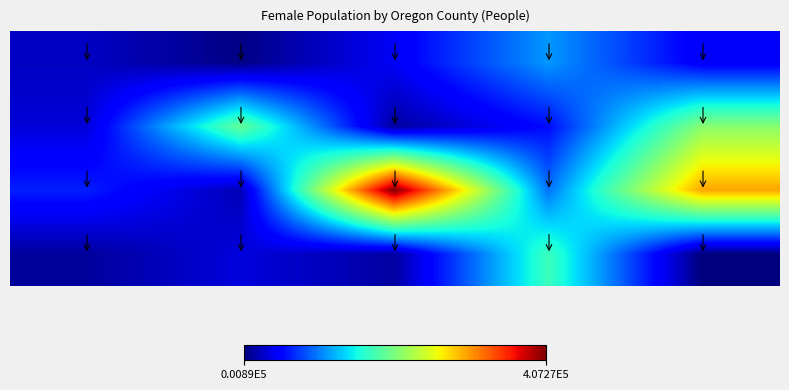

Count the number of data series in this chart.

4